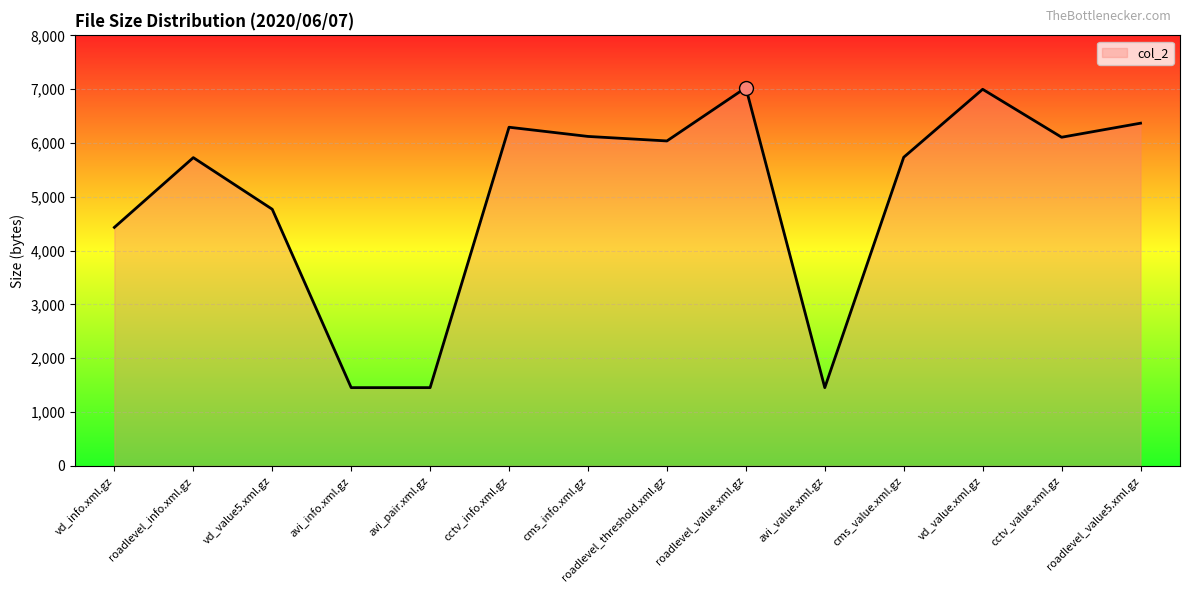

Which has a higher value, vd_value.xml.gz or avi_pair.xml.gz?

vd_value.xml.gz